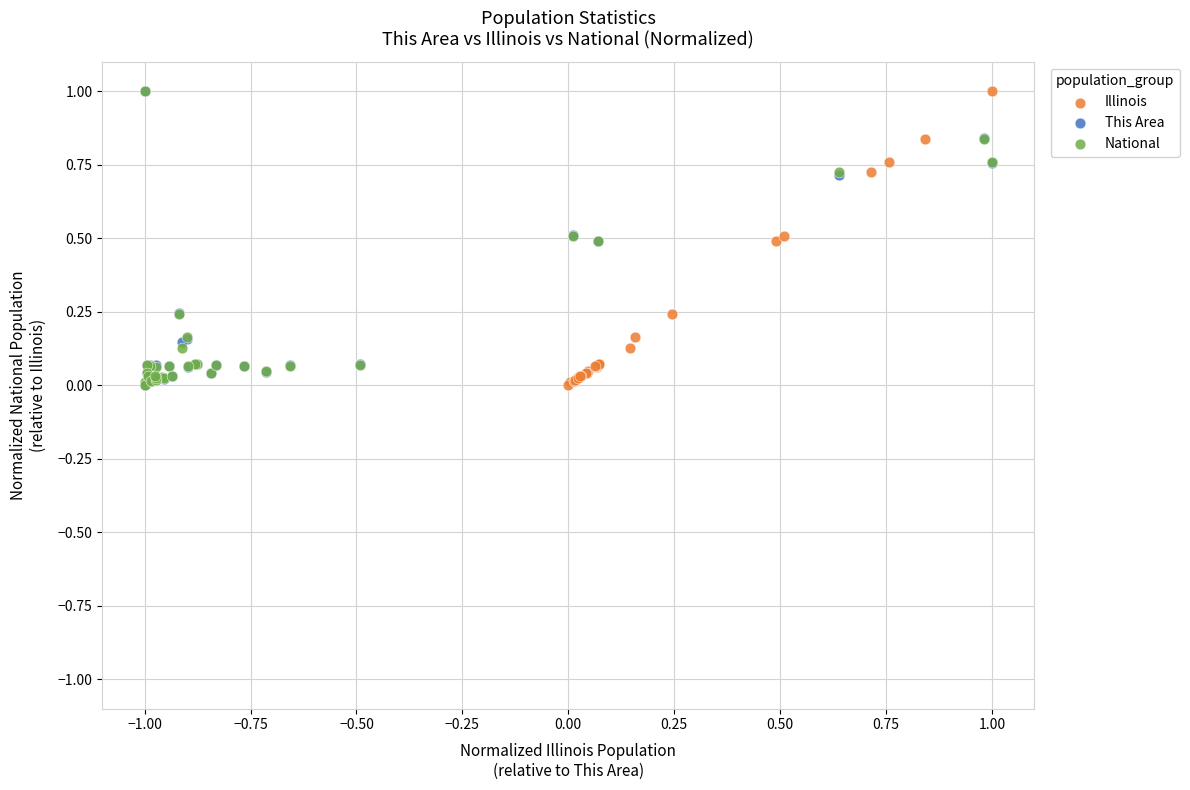

Which series has the largest Y range (max minus min)?

This Area